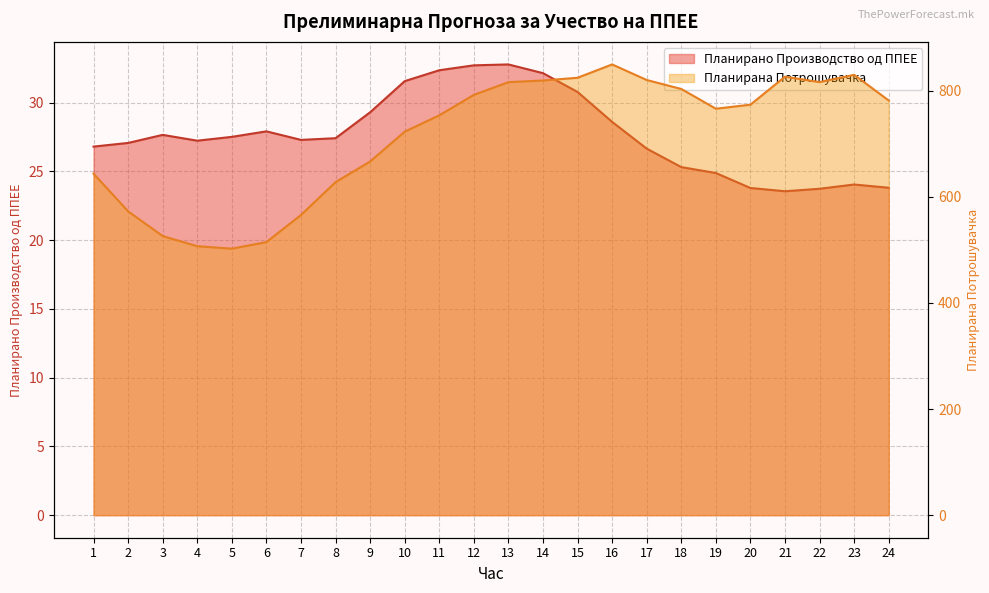

How many data points in Планирано Производство од ППЕЕ are less than 27?

9